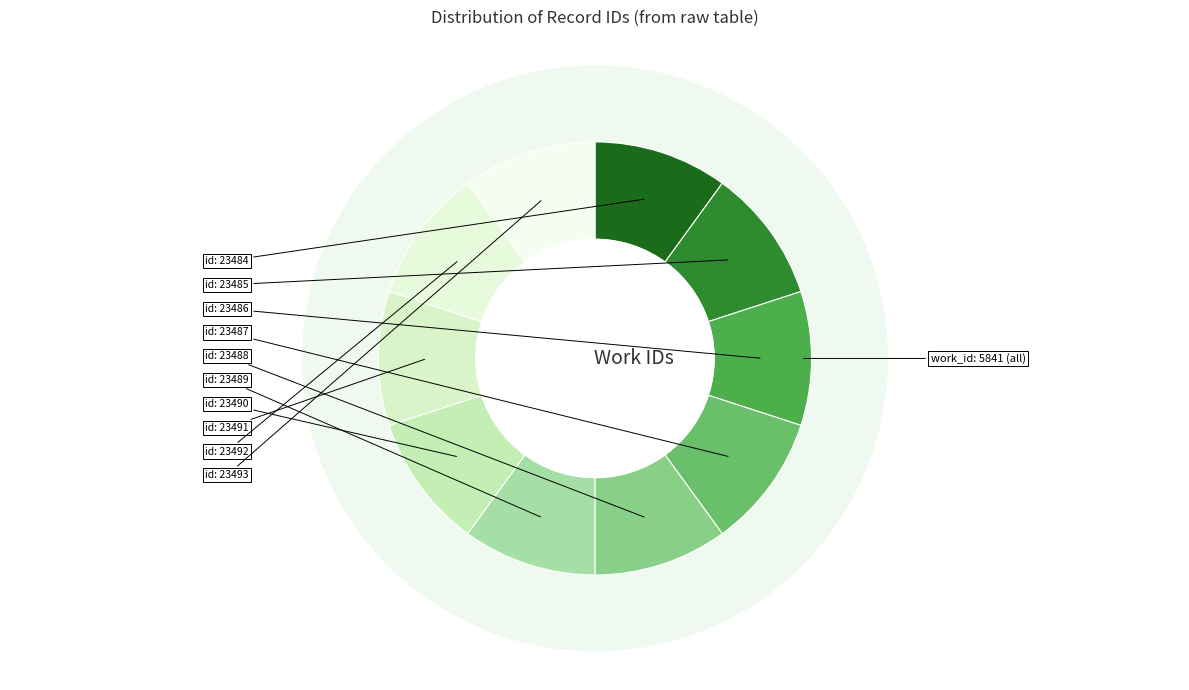

Approximately how many times larger is the value at 23488 compared to 23486?

1.0